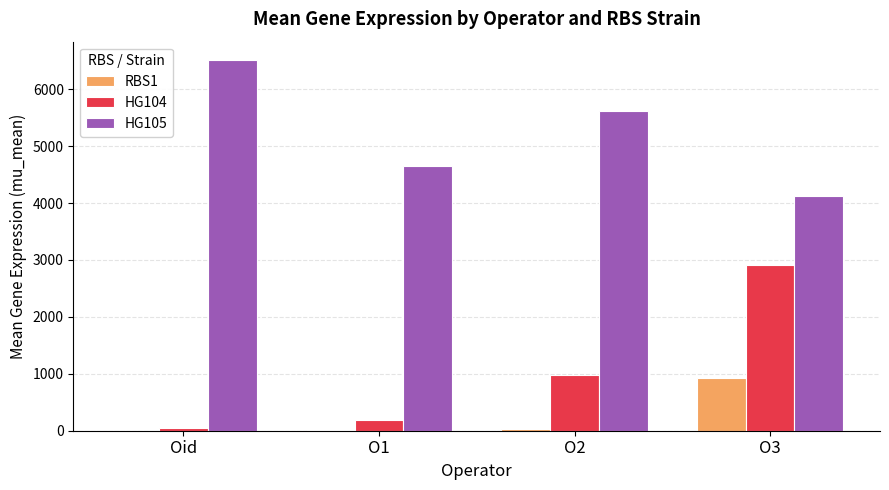

The RBS1 series shows 1215.4 at O3. True or false?

False